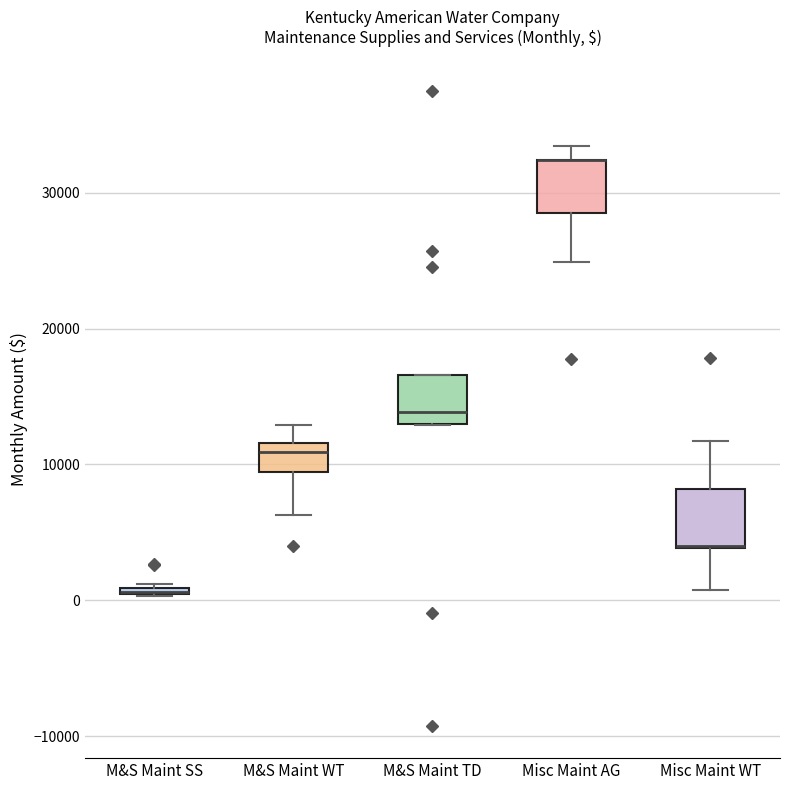

Where is the upper edge of the box for M&S Maint SS on the y-axis? The values are not printed on the chart, so give them approximately, as read against the axis.

1000